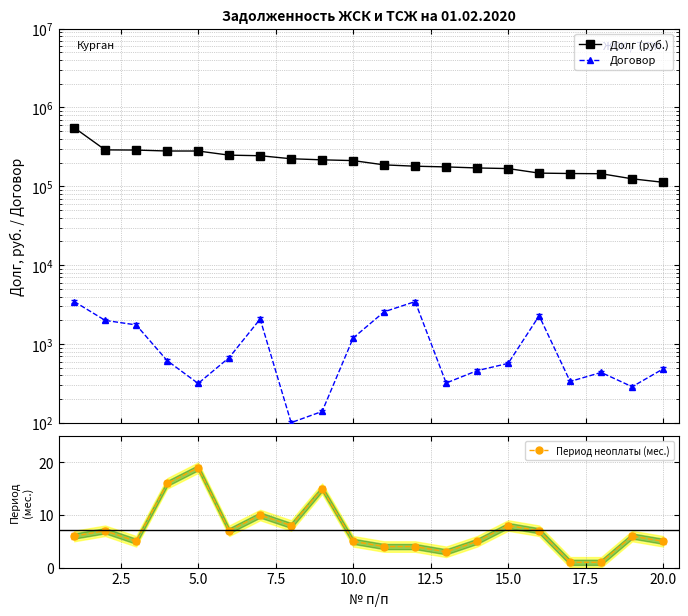

What is the difference between the second highest and minimum values in the Период неоплаты (мес.) series?

15